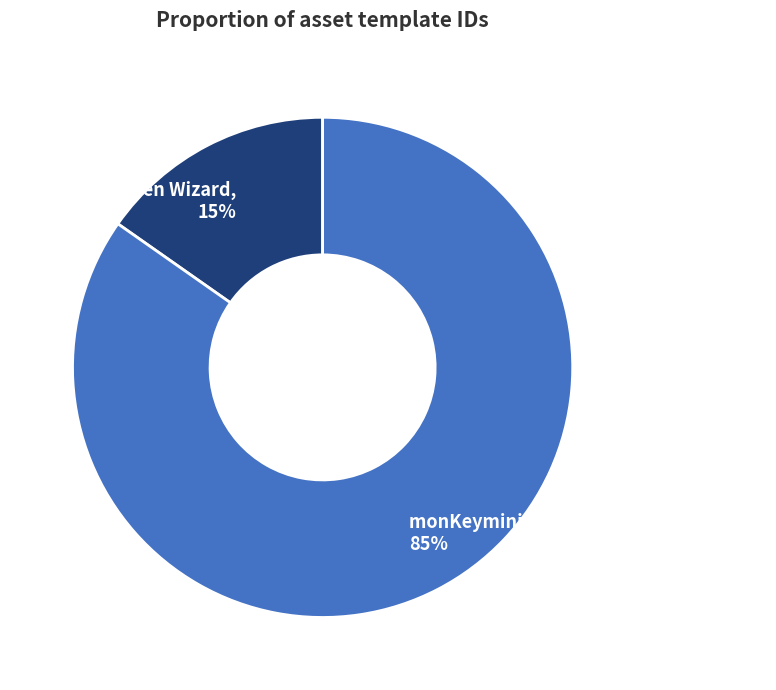

Rank the categories by value from lowest to highest.

The Green Wizard, monKeymining Common Loyalty Badge